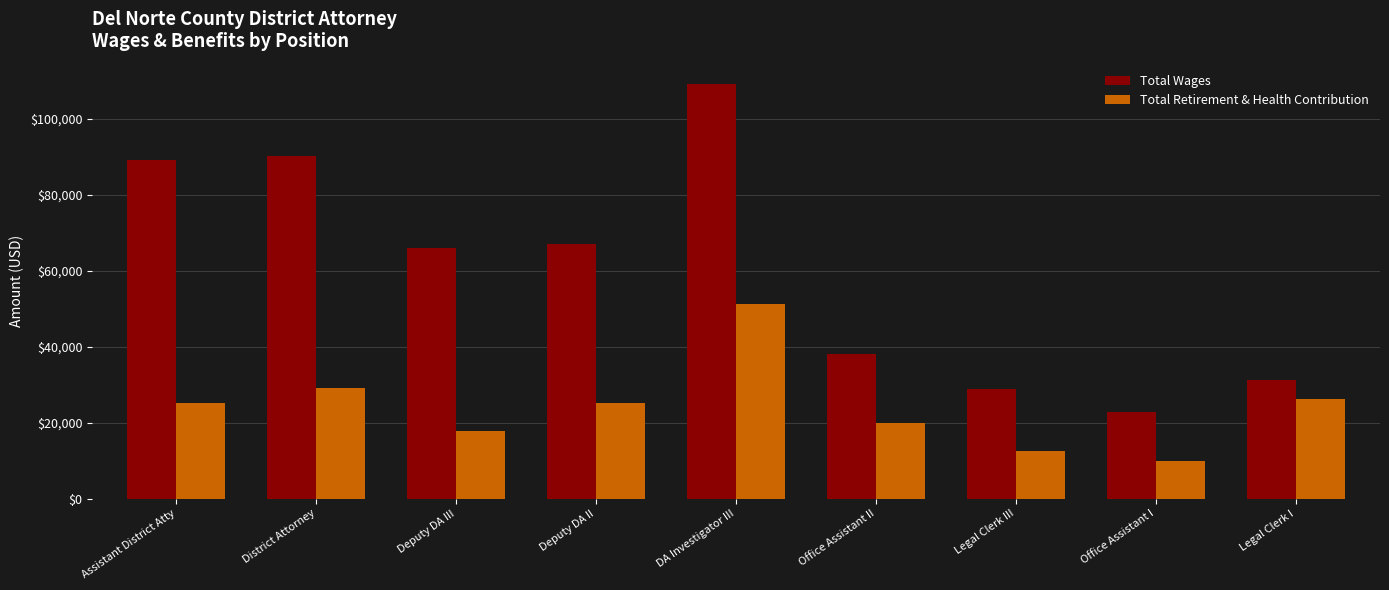

What is the label of the 2nd bar from the right?

Office Assistant I